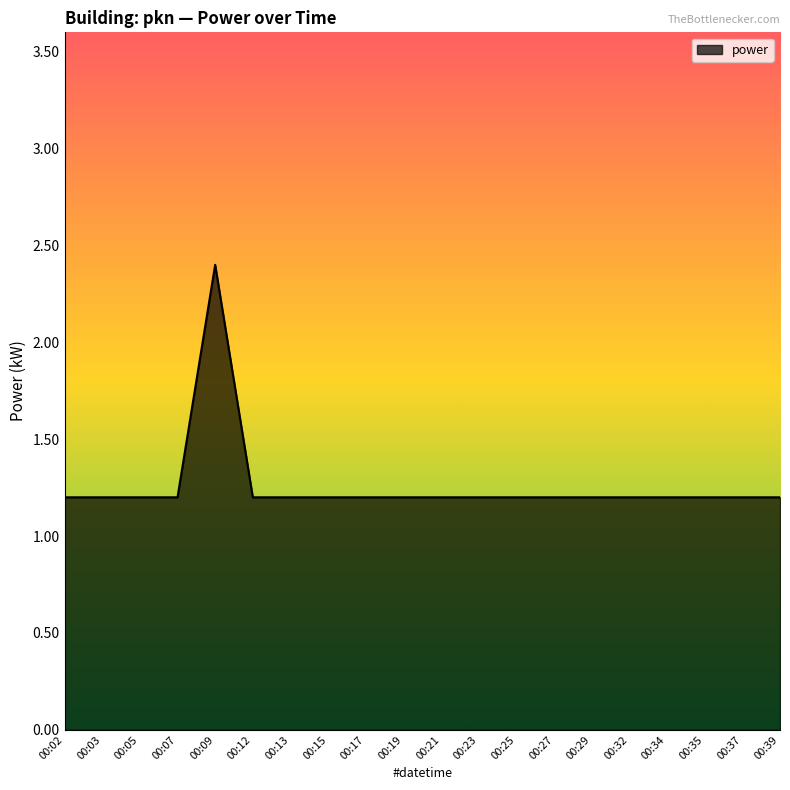

Approximately how many times larger is the value at 00:29 compared to 00:19?

1.0